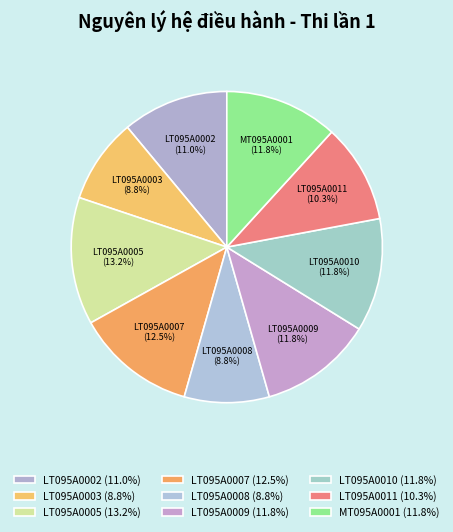

How many slices are in this pie chart?

9